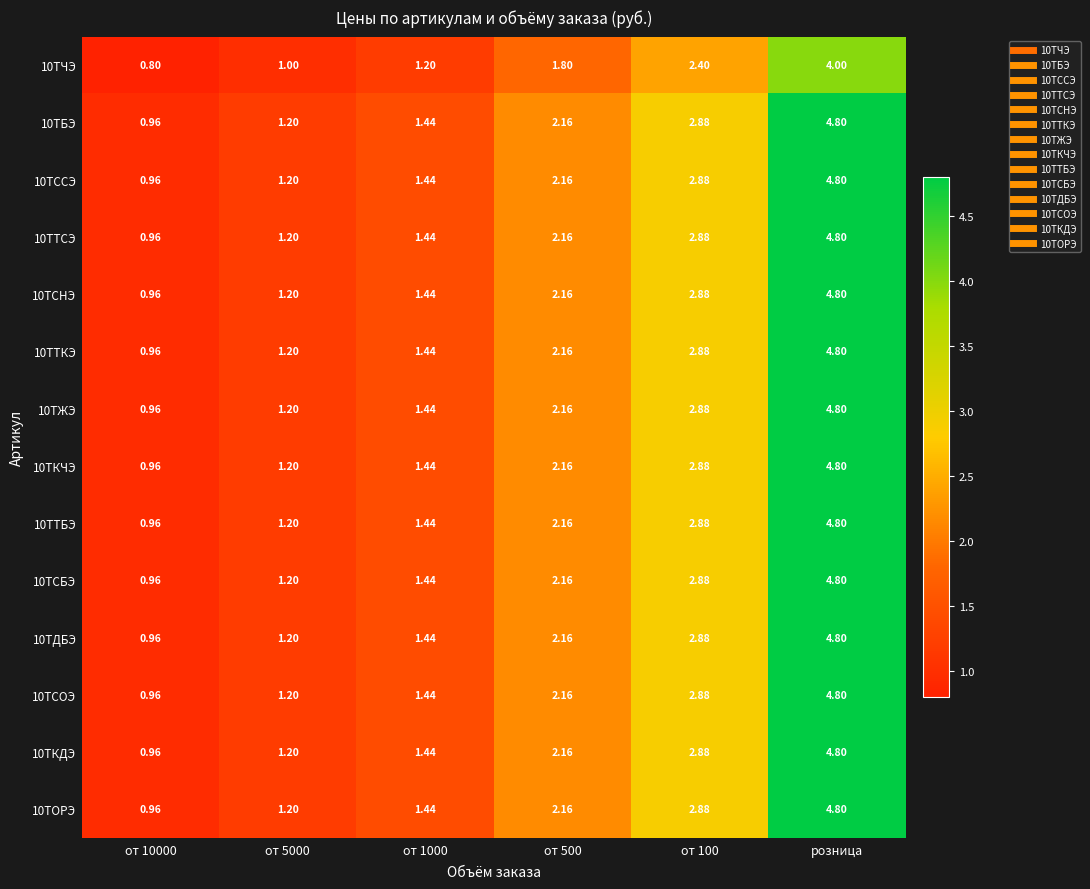

What is the minimum value shown in the chart?

0.8